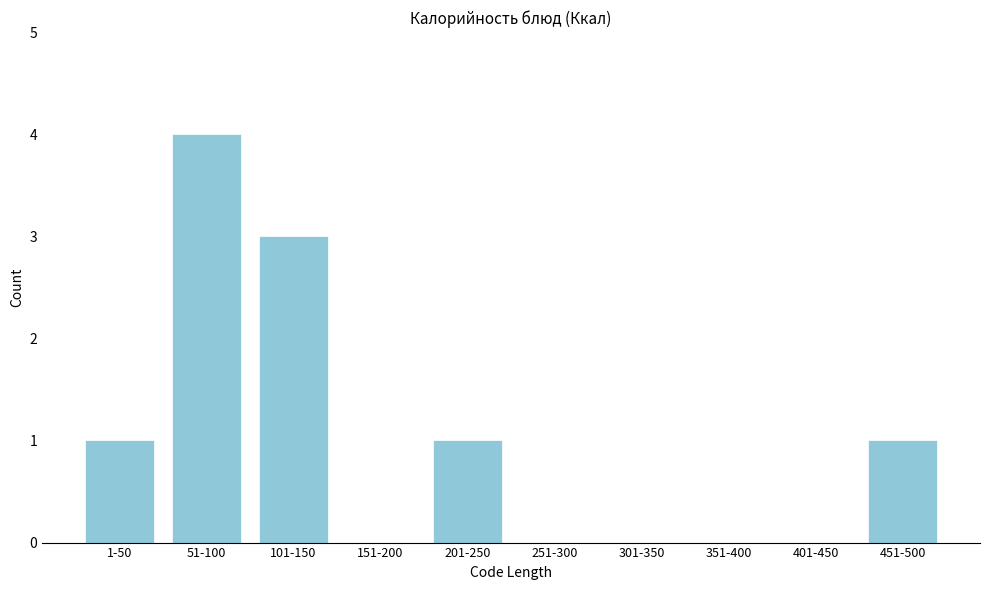

Reading left to right, list all the values displayed in this chart.

1-50=1	51-100=4	101-150=3	151-200=0	201-250=1	251-300=0	301-350=0	351-400=0	401-450=0	451-500=1